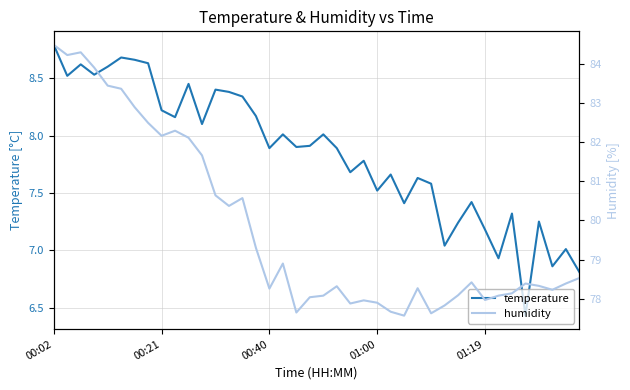

What is the average value of the humidity series?

79.8